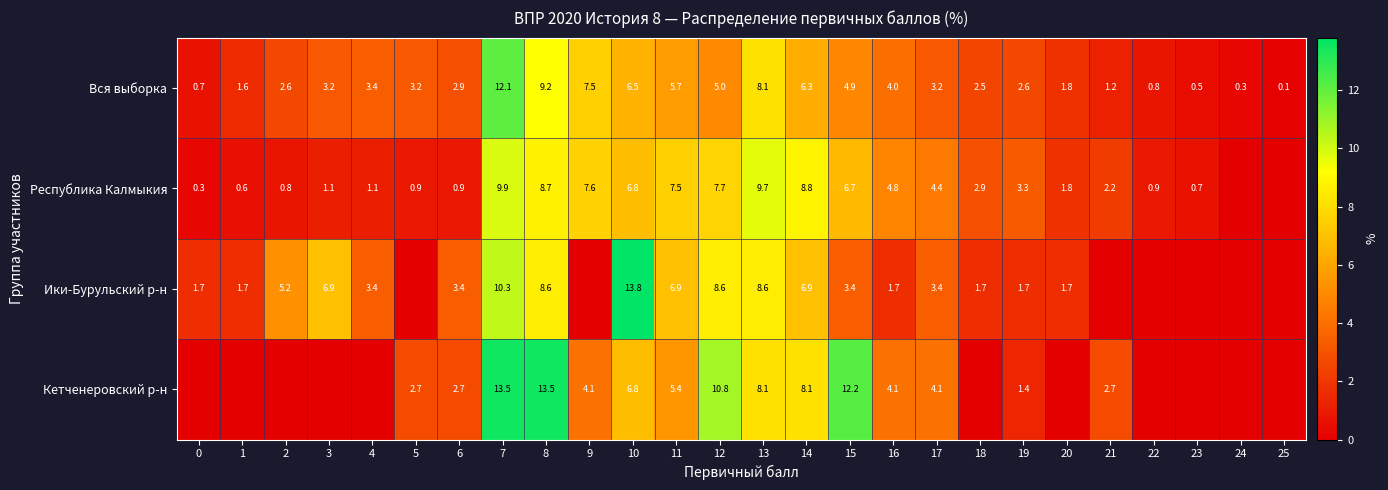

What is the maximum value shown in the chart?

13.8